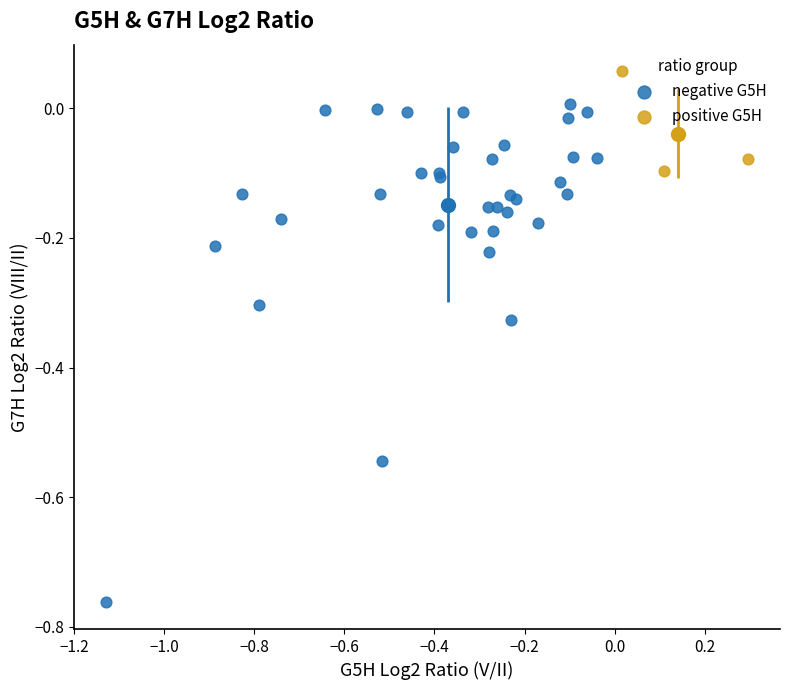

What are all the series names shown in the legend?

negative G5H, positive G5H